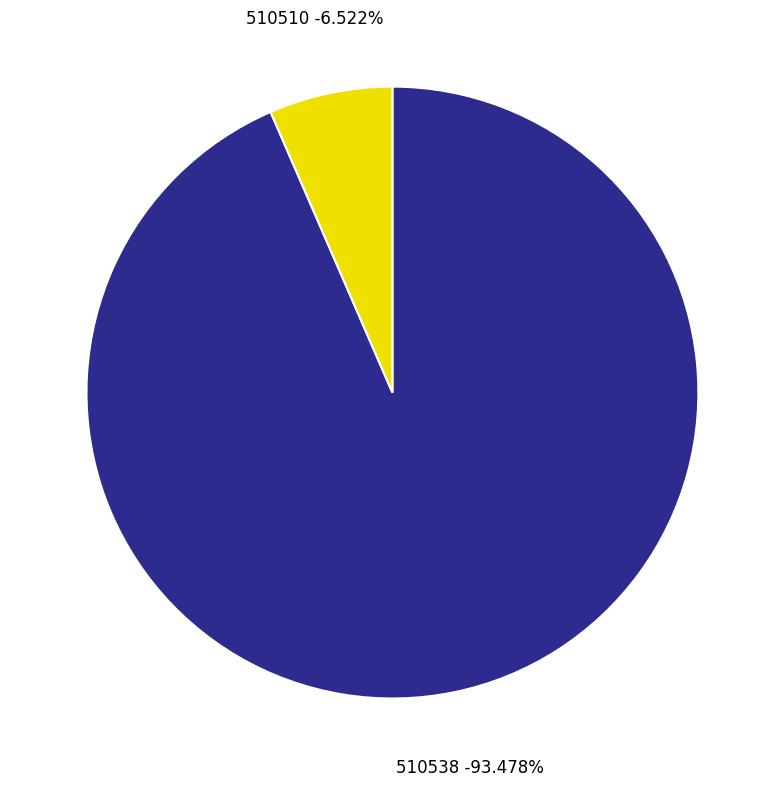

Rank the categories by value from lowest to highest.

510510, 510538